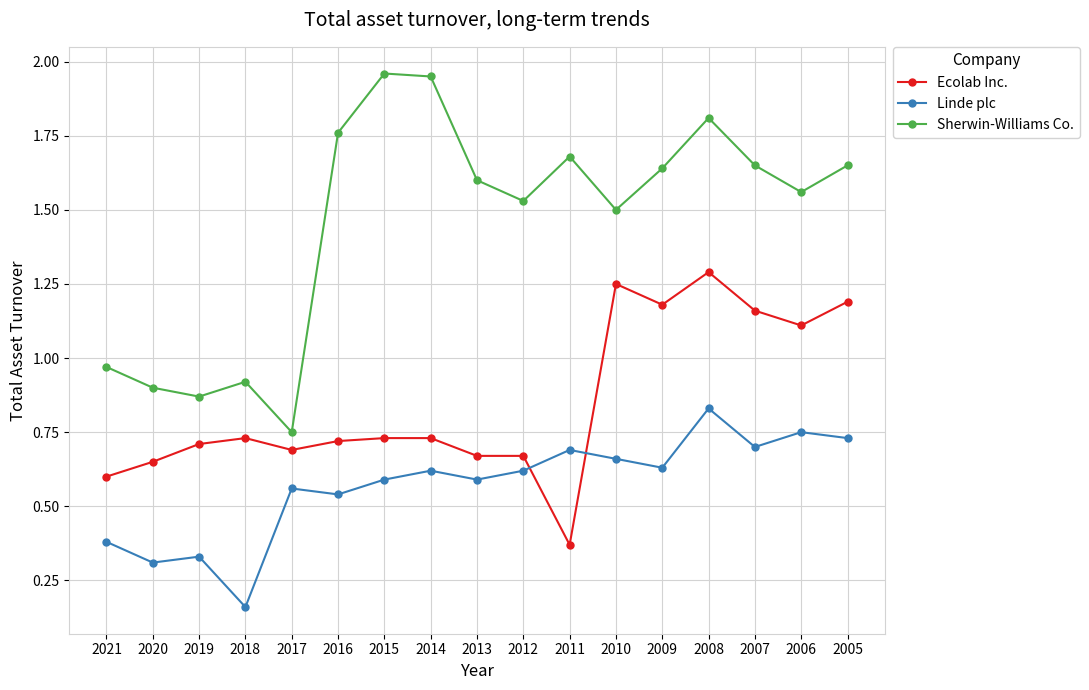

How many interior local valleys does the Sherwin-Williams Co. series have?

5